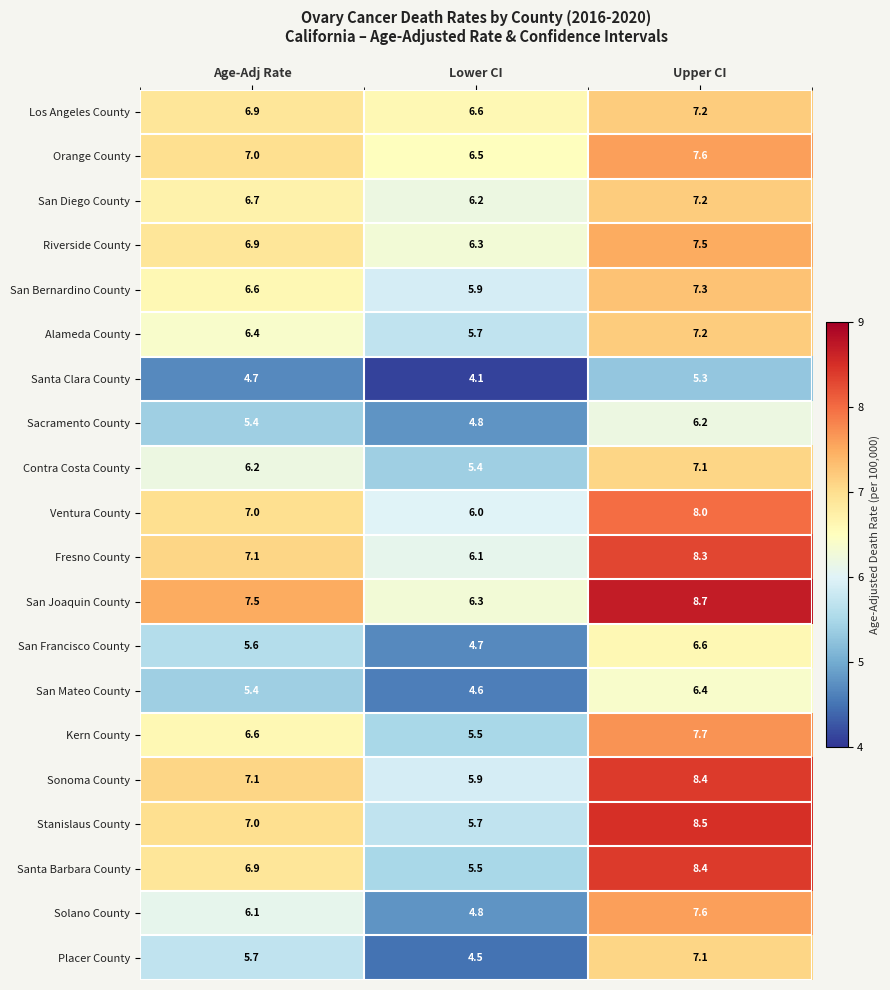

List the labels in order of Sacramento County value, largest first.

Upper CI, Age-Adj Rate, Lower CI